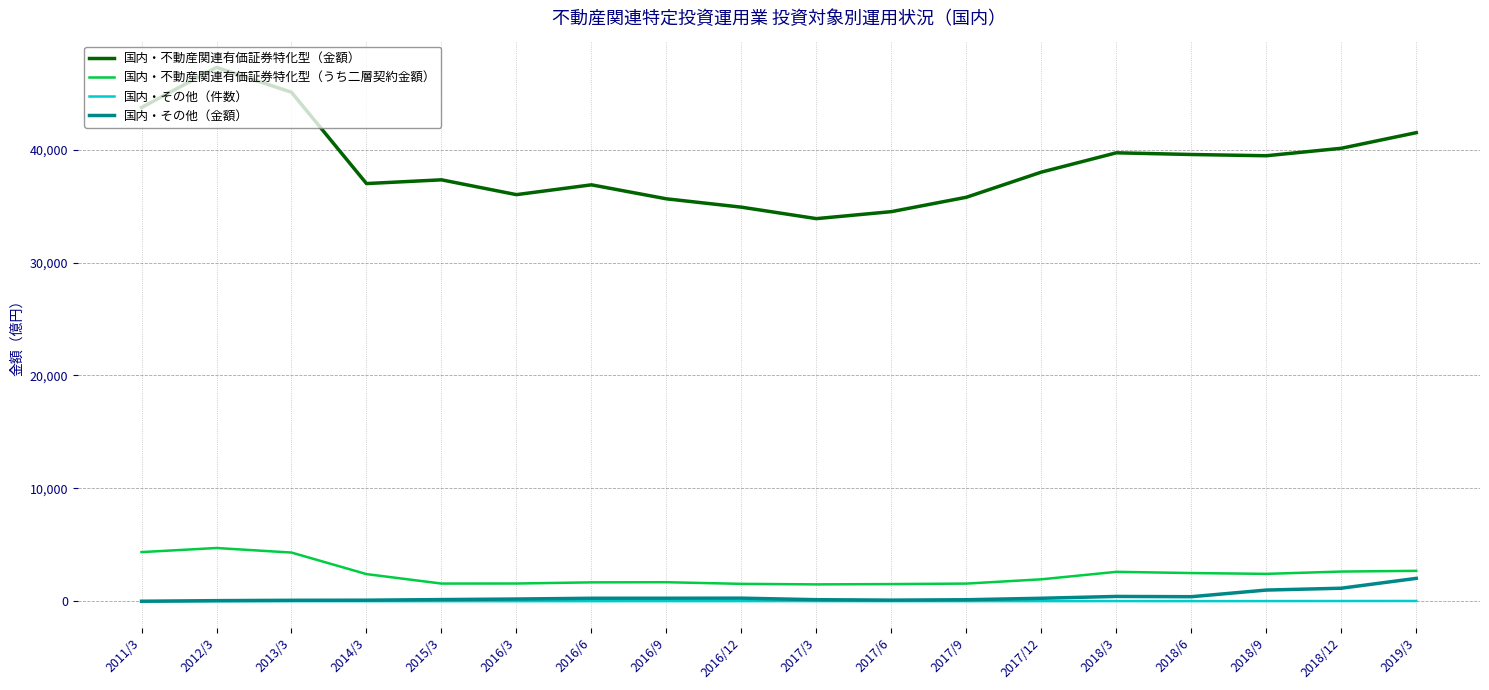

Read the 国内・その他（件数） value at 2016/6.

7.0